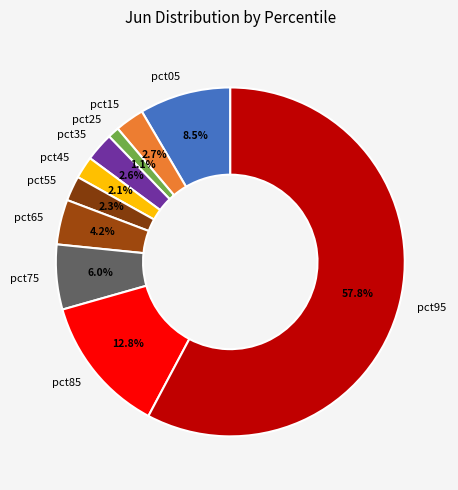

Which category has the smallest portion of the pie?

pct25